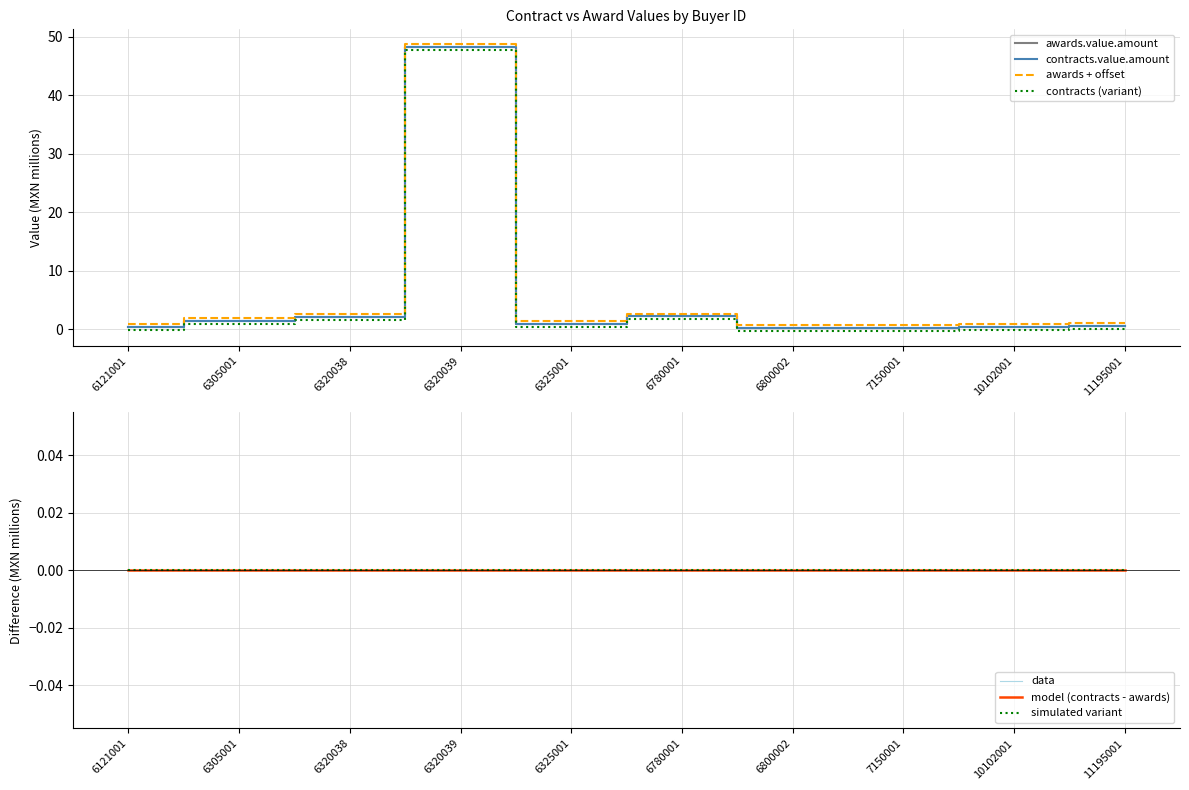

True or false: awards.value.amount has more than 1 interior local peaks.

True